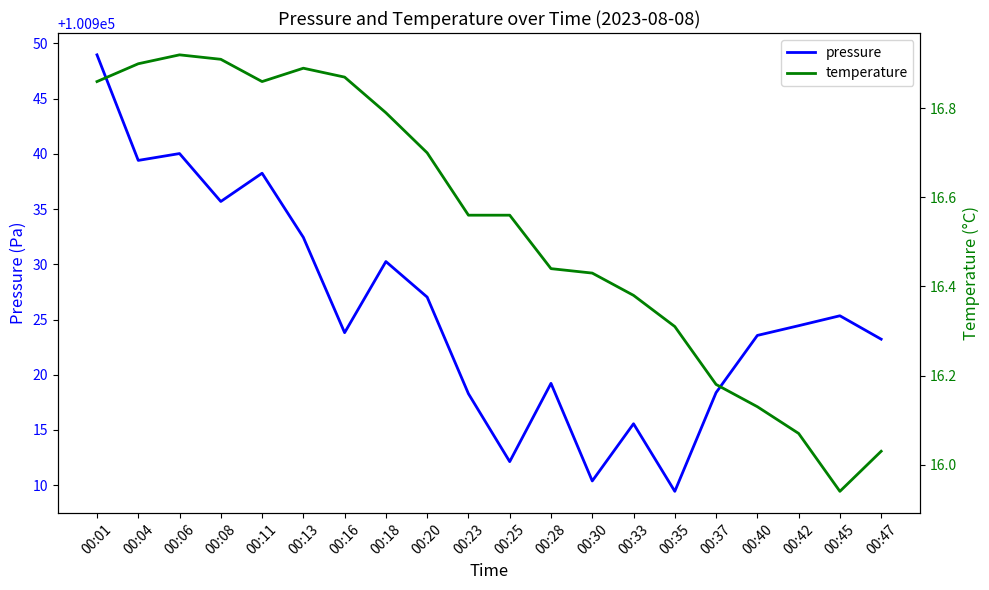

The temperature series shows 16.8 at 00:18. True or false?

True